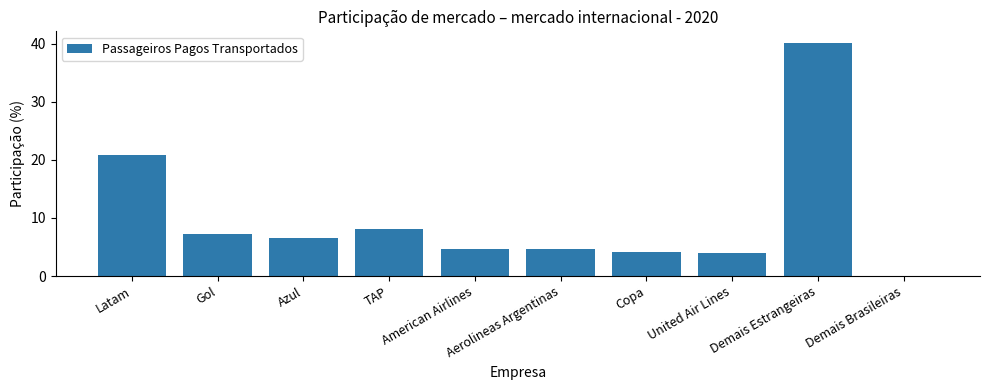

What is the greatest value displayed?

40.1